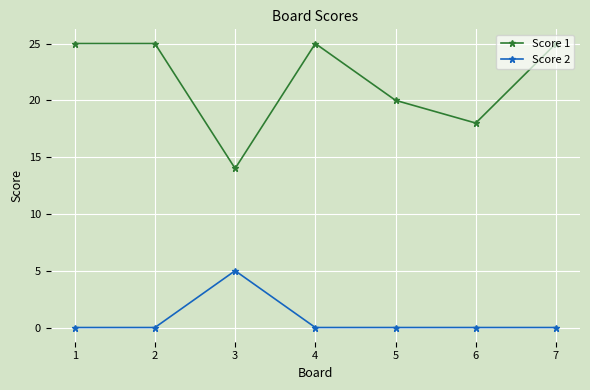

Between 3 and 7, which series saw the biggest shift?

Score 1